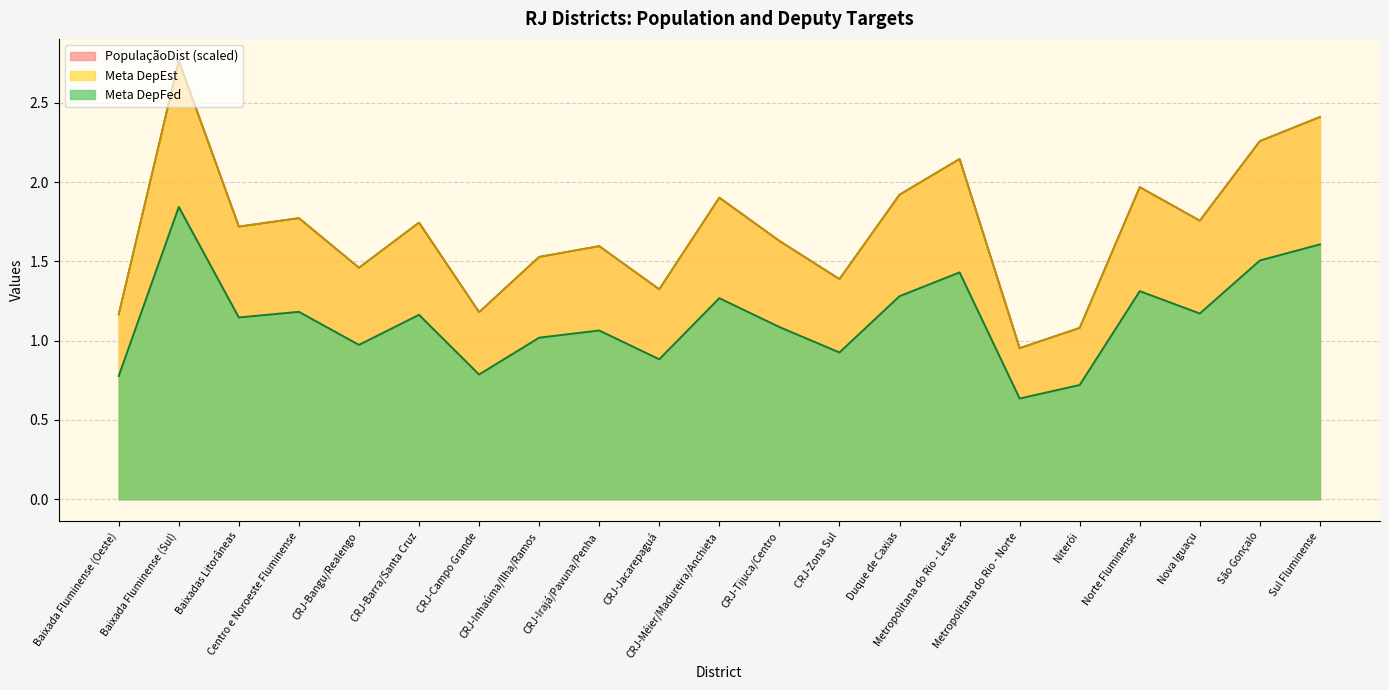

The Meta DepFed series shows 0.6 at Baixada Fluminense (Sul). True or false?

False